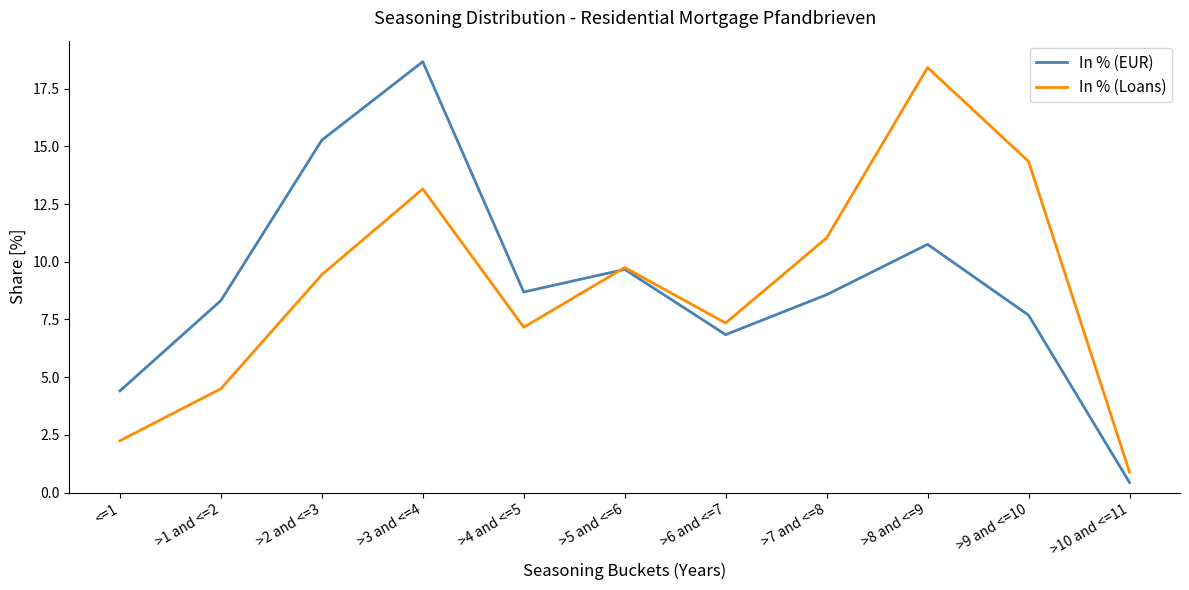

What is the greatest value displayed?

18.7